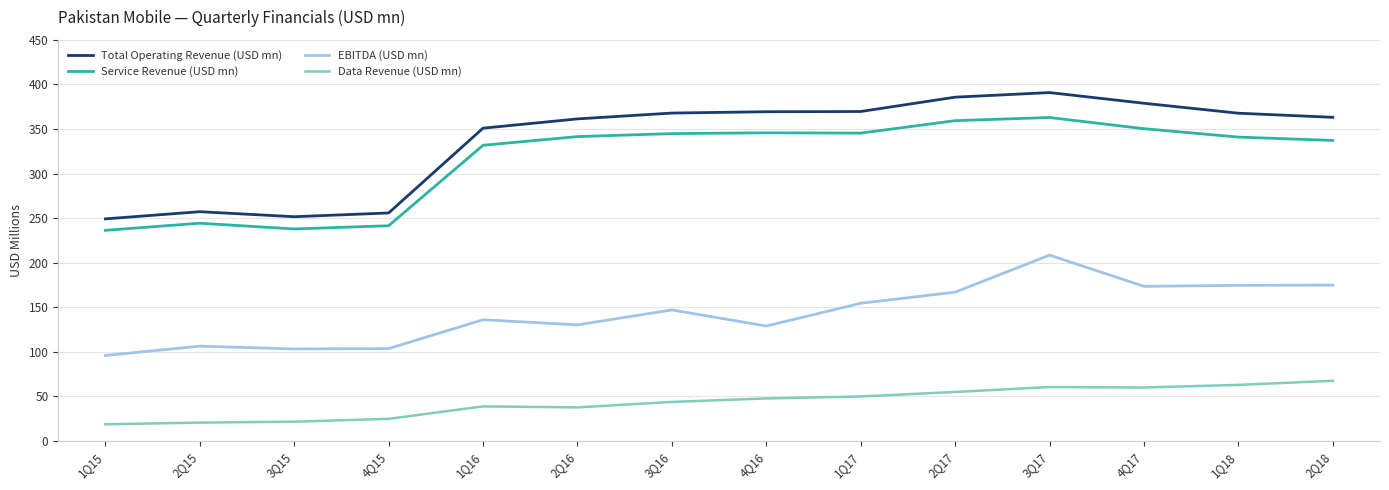

True or false: Total Operating Revenue (USD mn) and Data Revenue (USD mn) intersect in this chart.

False